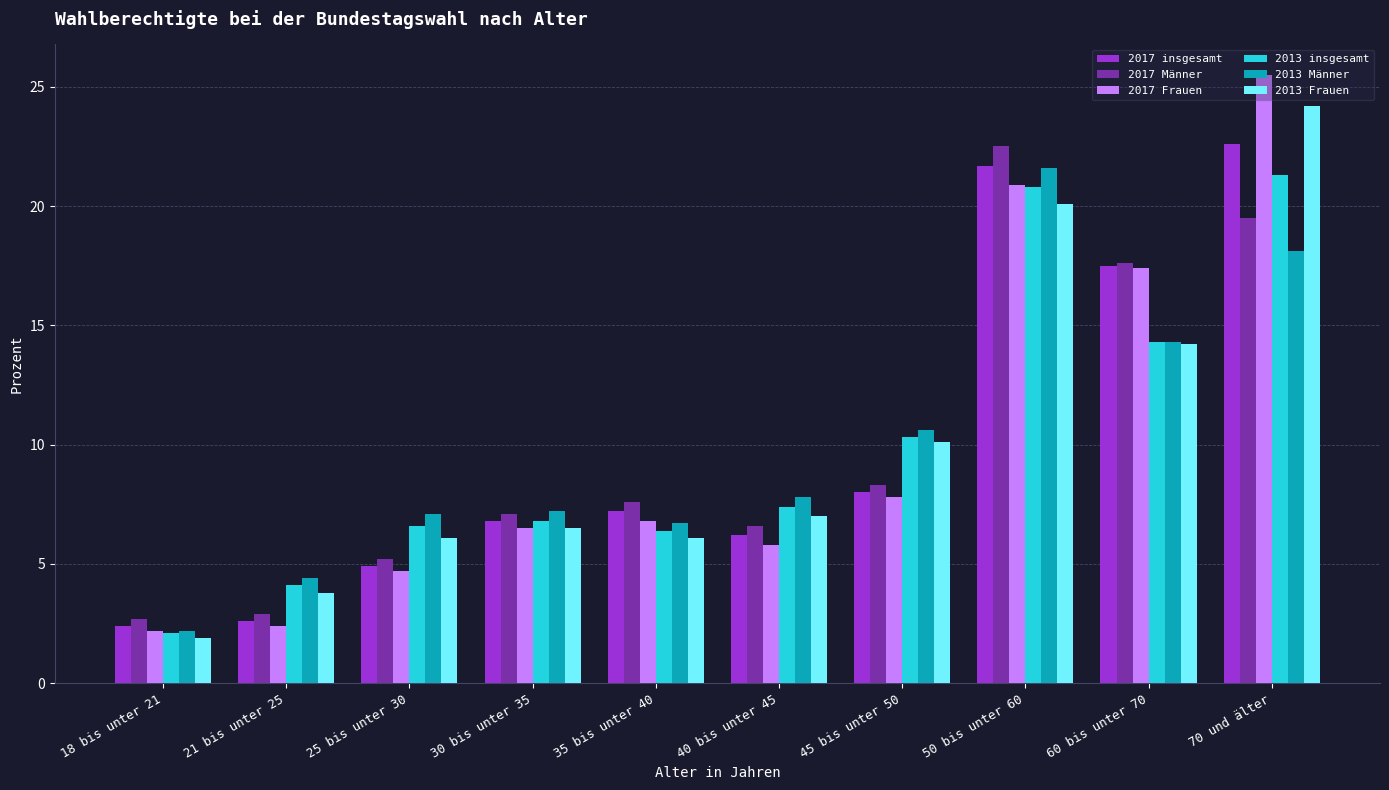

Which series has the widest spread of values?

2017 Frauen